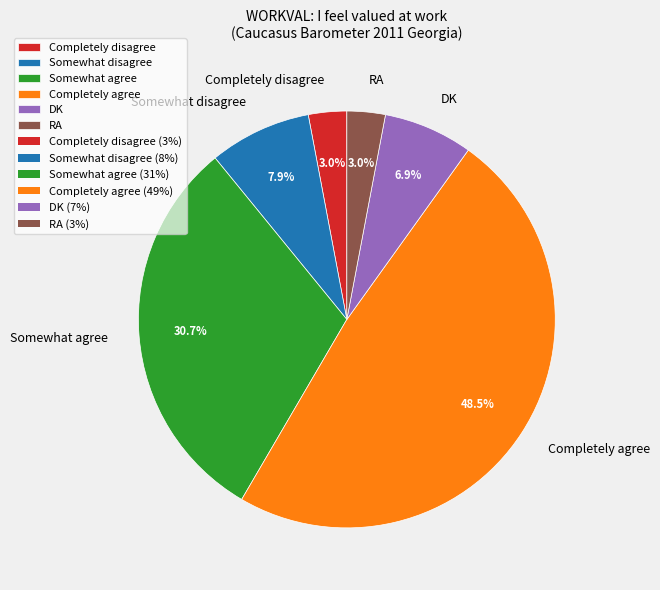

To the nearest percent, what is the average slice percentage?

17%